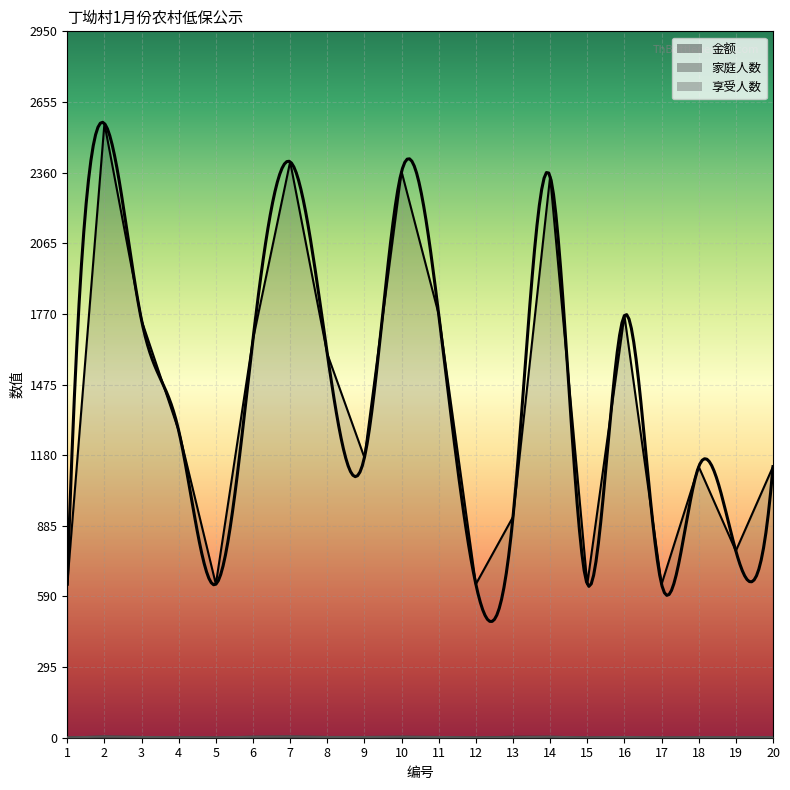

At how many categories does at least one series exceed 2146?

4